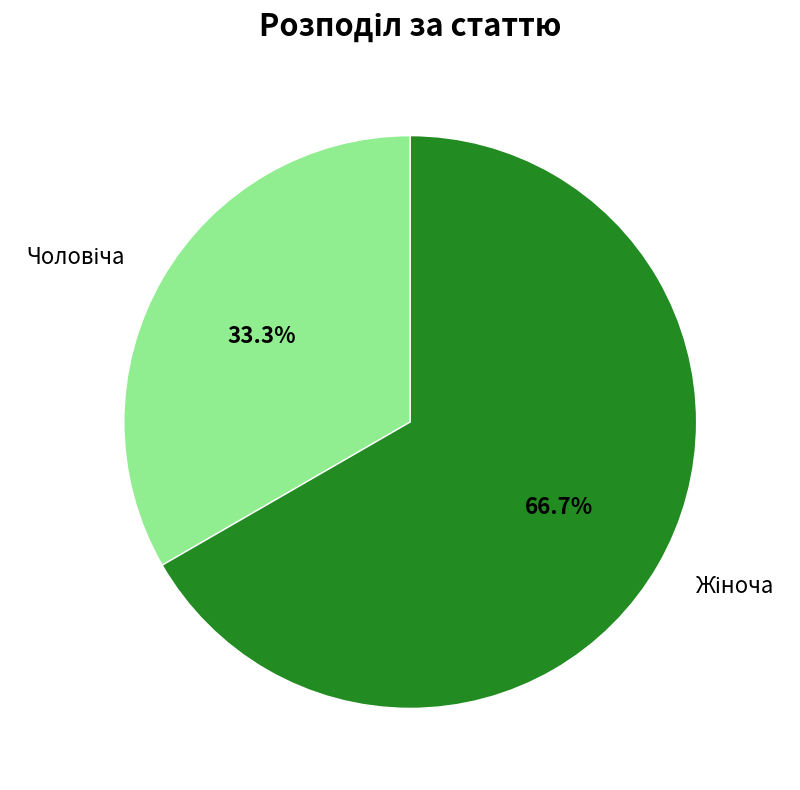

Is there any slice that represents more than half of the pie?

Yes